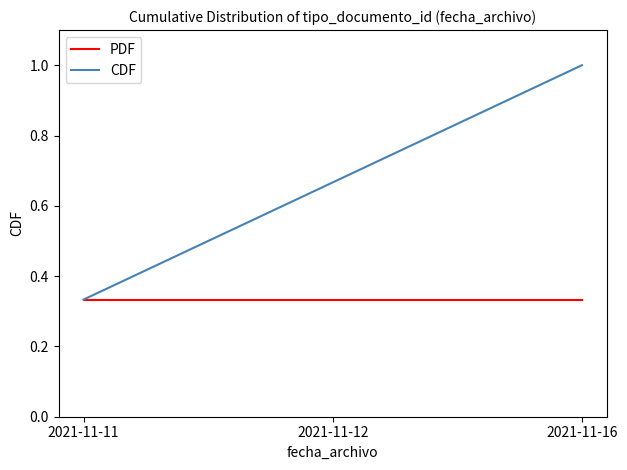

Rank the series at 2021-11-16 from lowest to highest value.

PDF, CDF